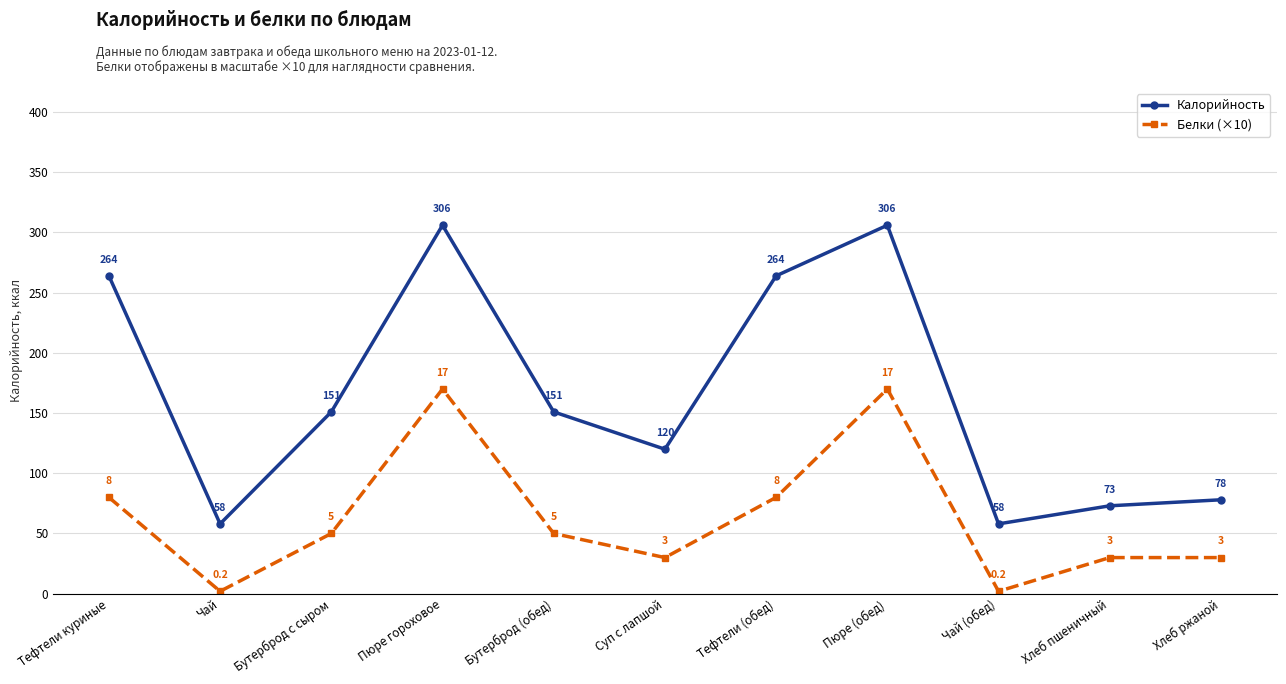

True or false: Калорийность has more than 0 interior local peaks.

True